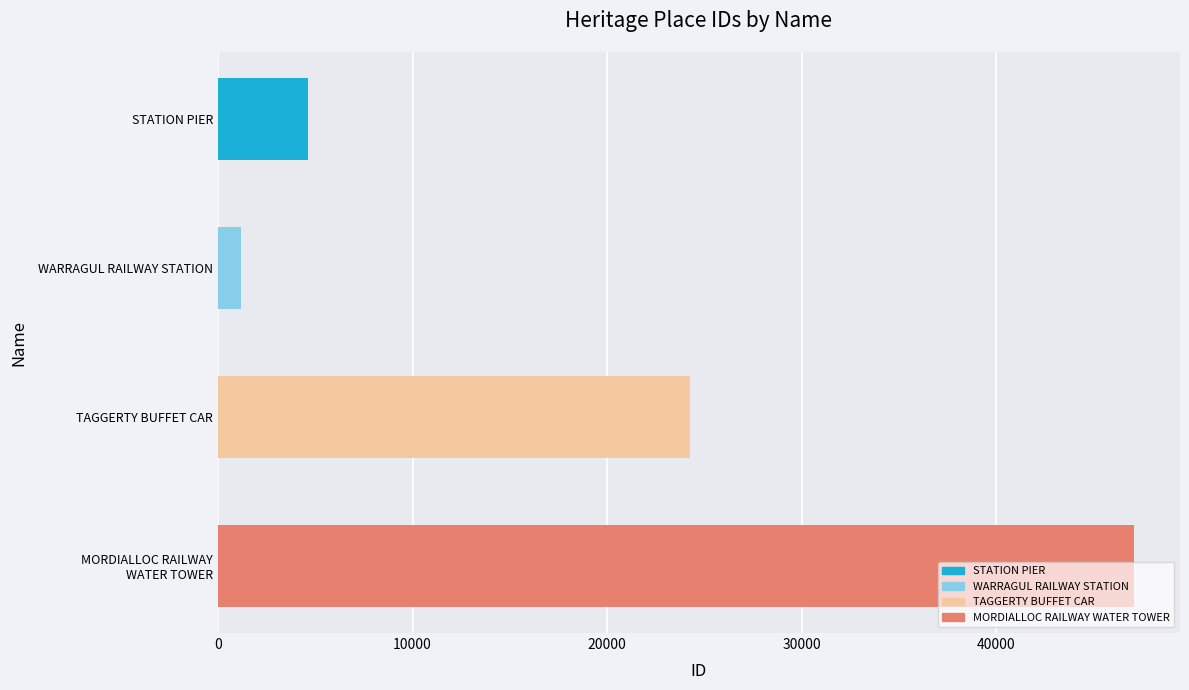

Which has a higher value, TAGGERTY BUFFET CAR or WARRAGUL RAILWAY STATION?

TAGGERTY BUFFET CAR